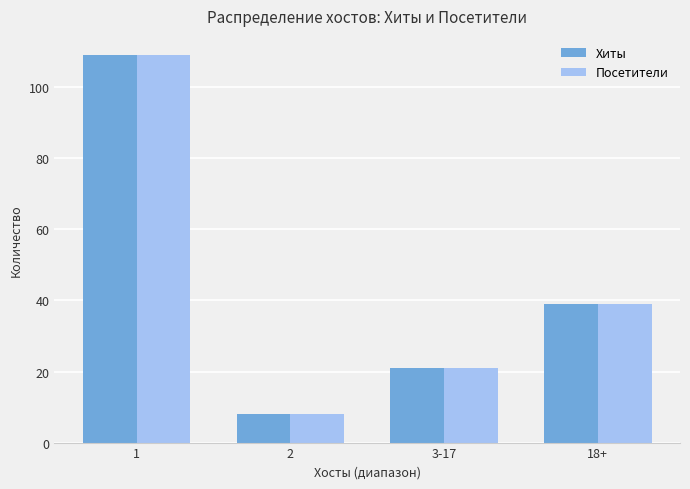

What is the average value of the Посетители series?

44